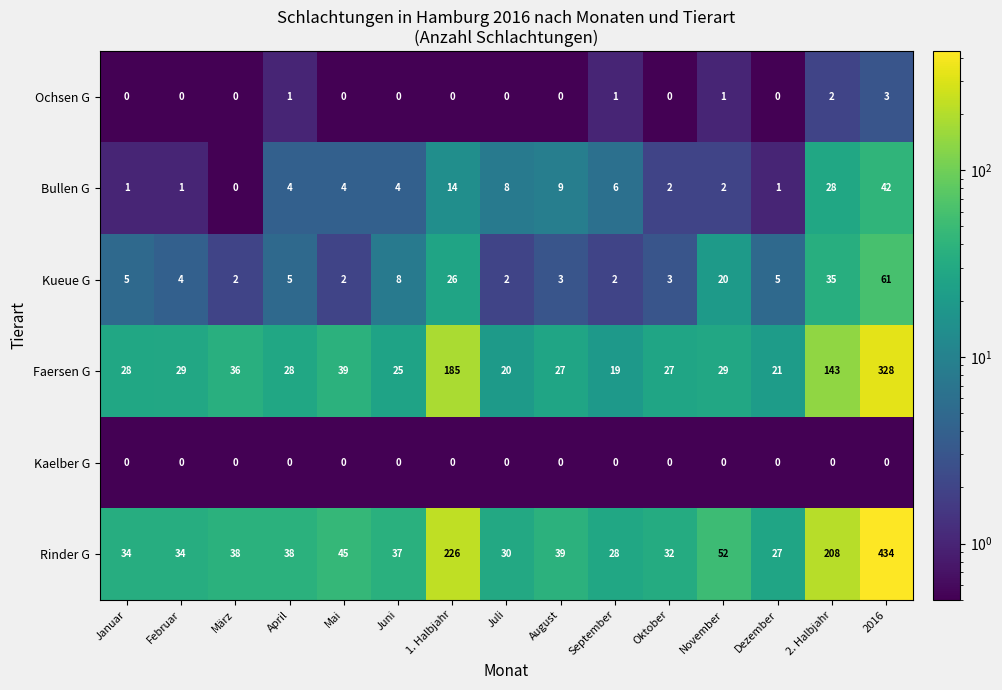

Which series has the largest range (max minus min)?

Rinder G